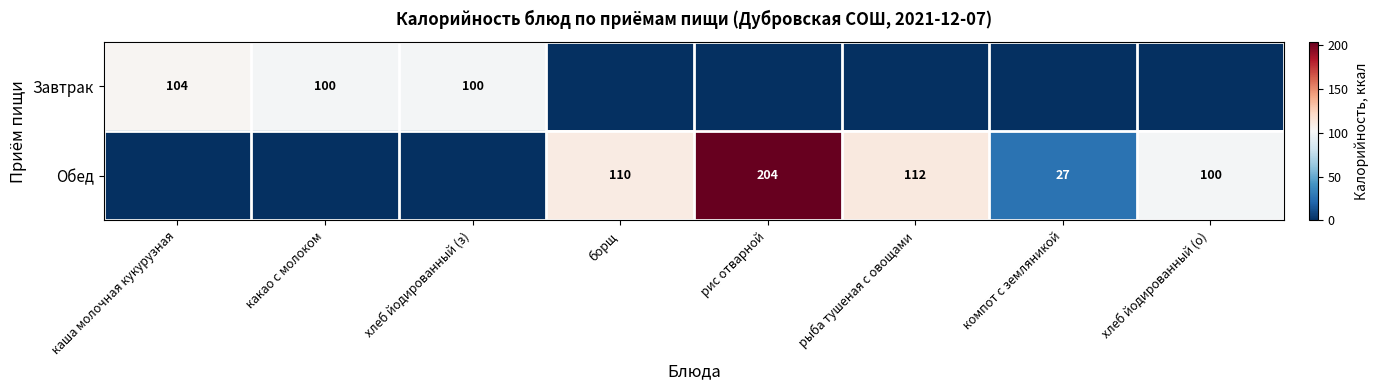

Is the value of Обед at рыба тушеная с овощами greater than the value of Завтрак at какао с молоком?

Yes